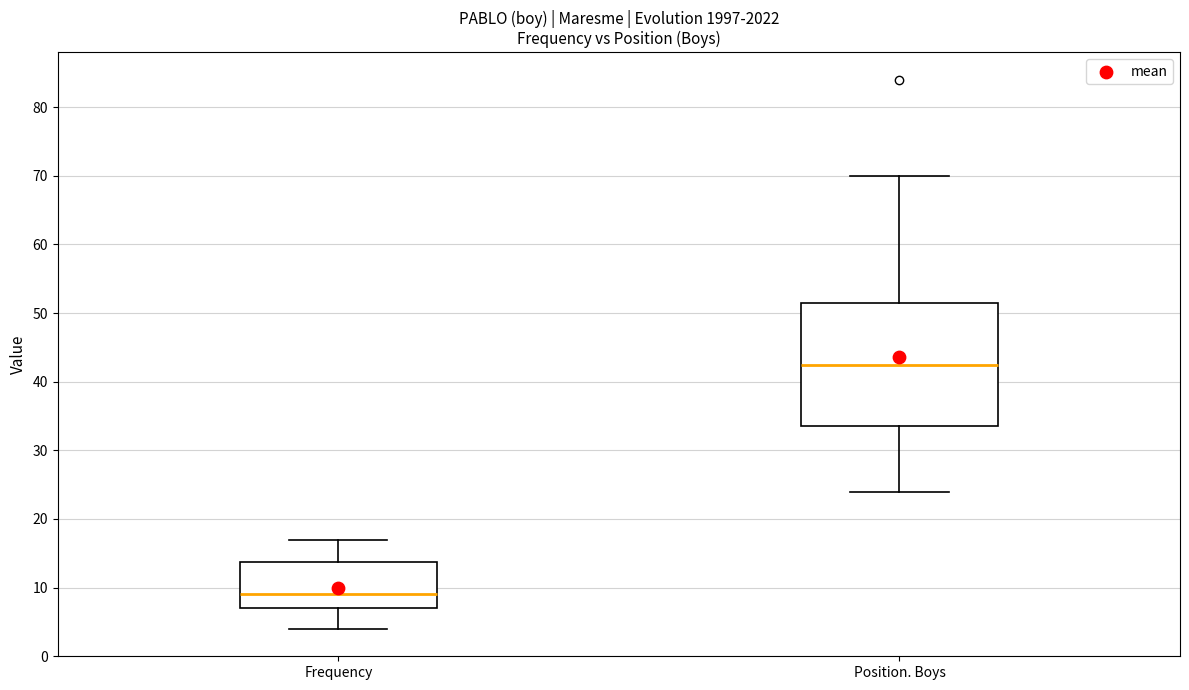

Comparing the boxes themselves (not the whiskers), which one is the tallest?

Position. Boys